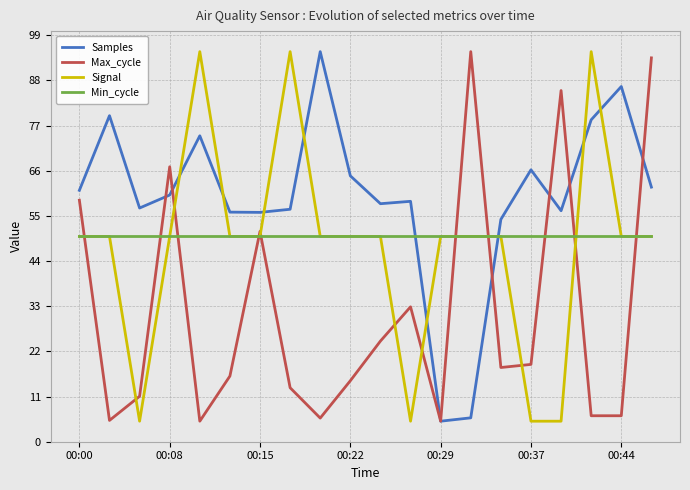

Which series has the largest total across all categories?

Samples